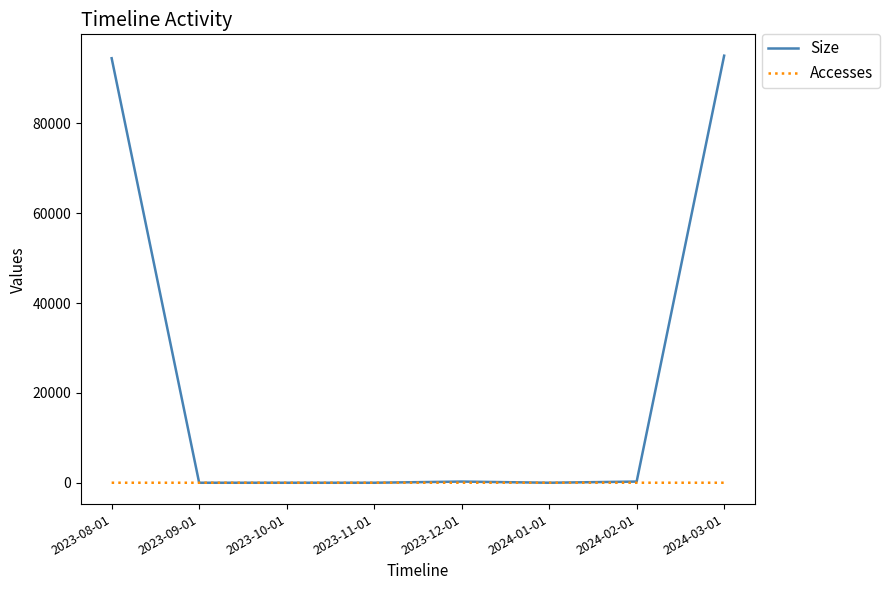

What is the total value across all series at 2023-12-01?

258